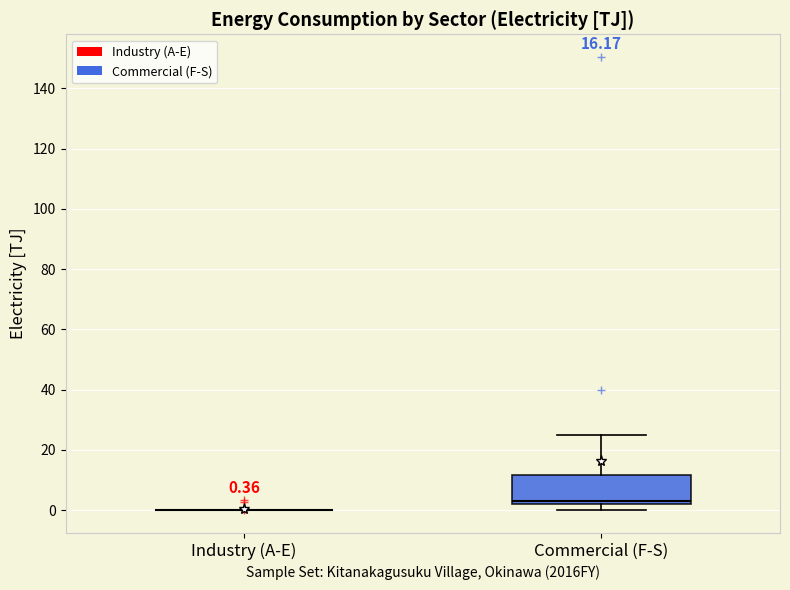

Which box is the tallest, from its lower edge to its upper edge?

Commercial (F-S)